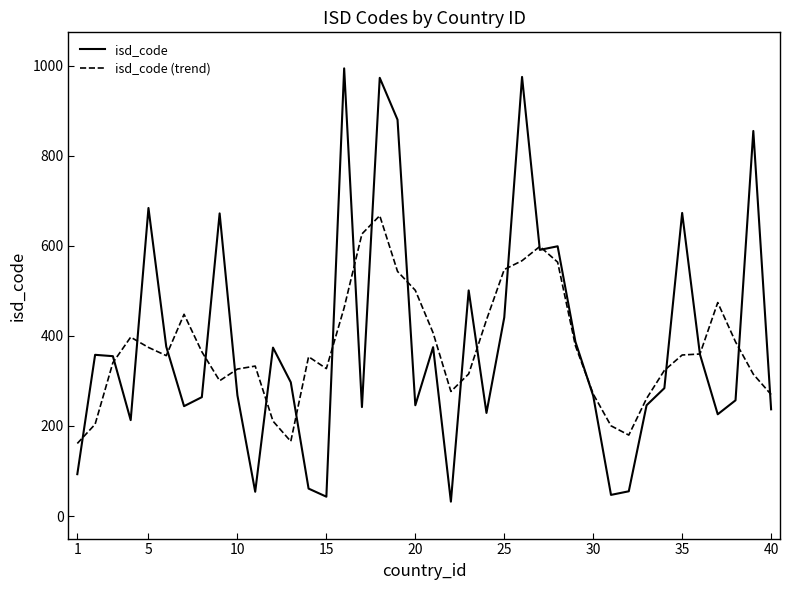

At how many categories does at least one series exceed 583?

11